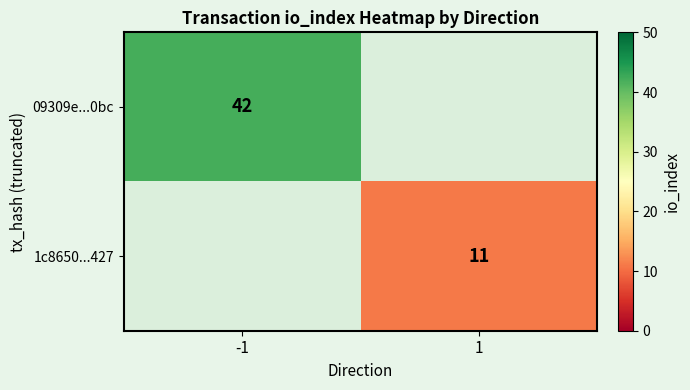

True or false: 1c8650...427 has a value of 11 at 1.

True